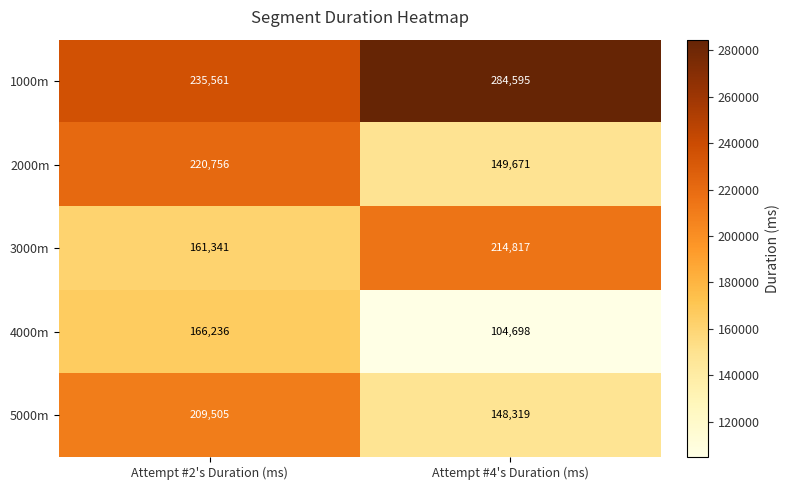

Reading left to right, transcribe all the data shown in this chart.

1000m: Attempt #2's Duration (ms)=235561	Attempt #4's Duration (ms)=284595
2000m: Attempt #2's Duration (ms)=220756	Attempt #4's Duration (ms)=149671
3000m: Attempt #2's Duration (ms)=161341	Attempt #4's Duration (ms)=214817
4000m: Attempt #2's Duration (ms)=166236	Attempt #4's Duration (ms)=104698
5000m: Attempt #2's Duration (ms)=209505	Attempt #4's Duration (ms)=148319